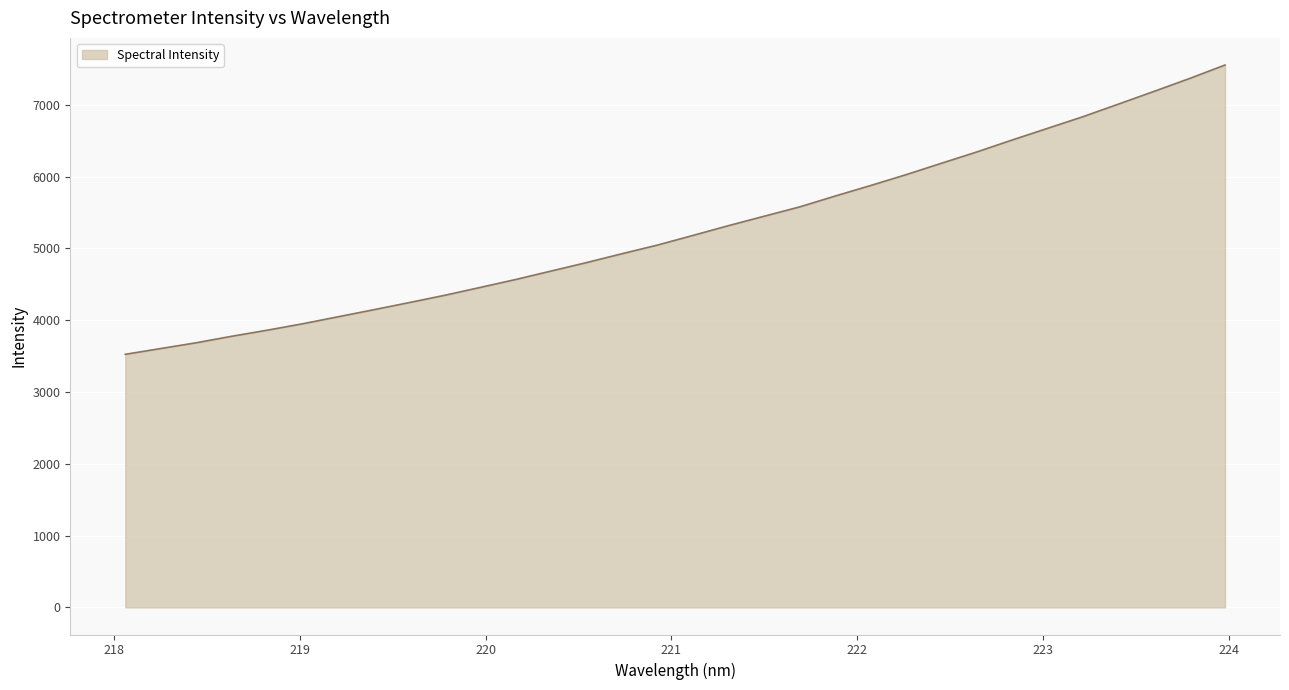

At which label does the data first exceed 5182?

221.1174